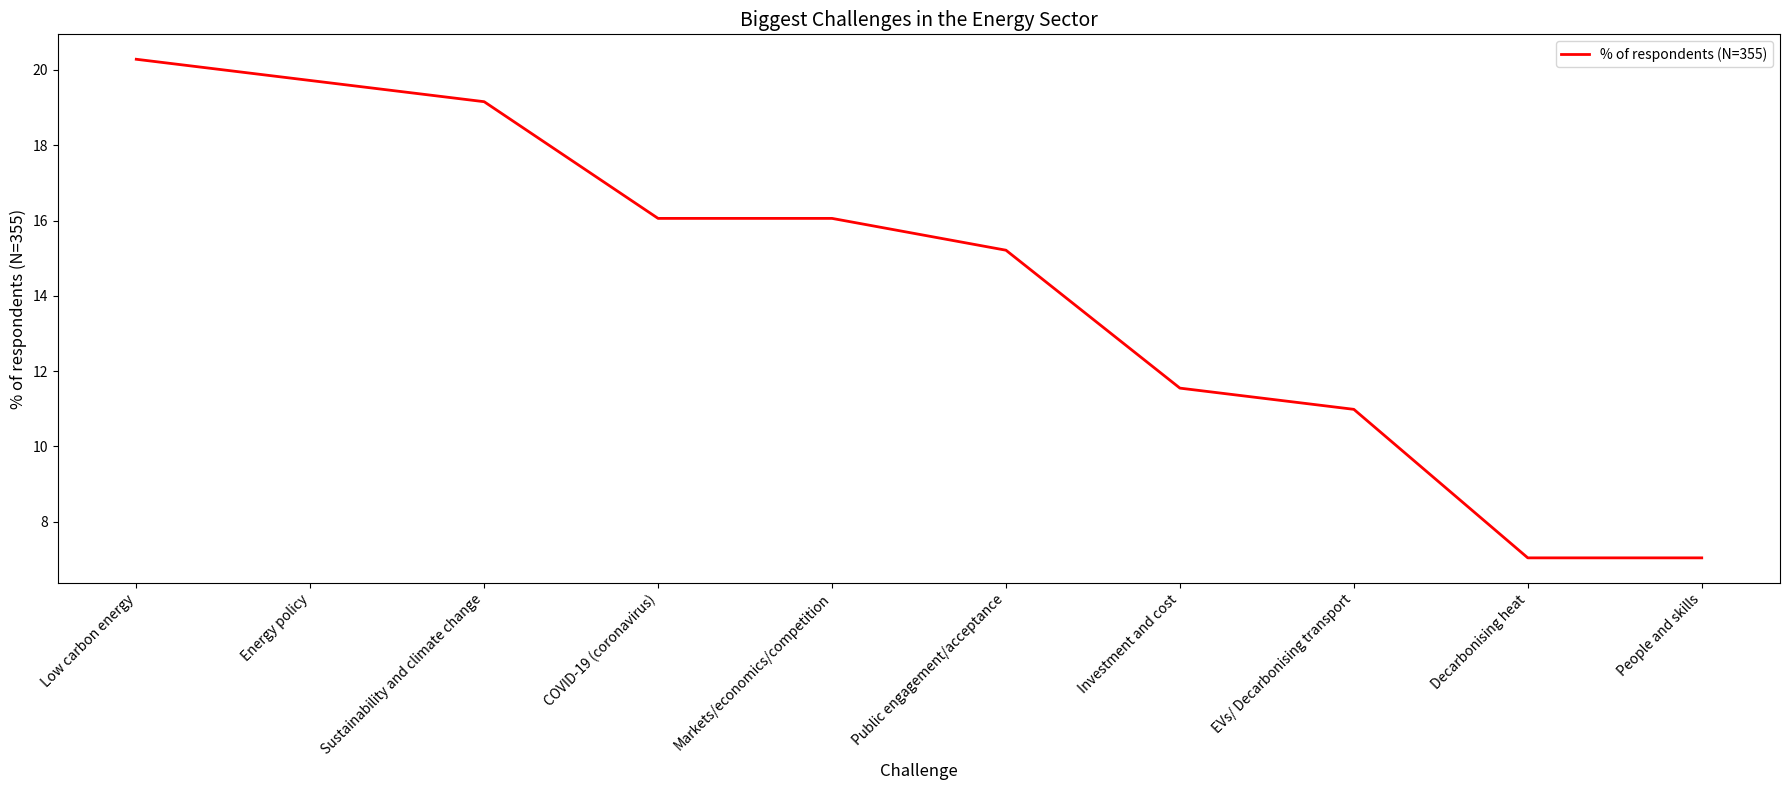

Does the chart display data point markers on the line(s)?

No